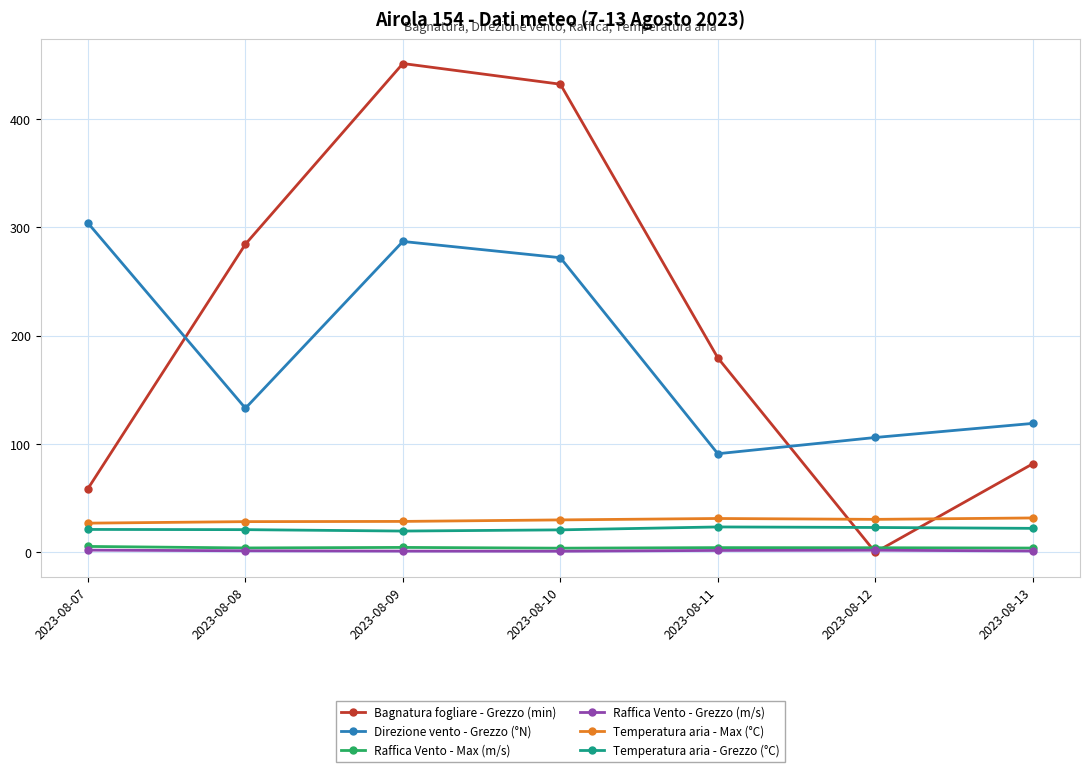

The Bagnatura fogliare - Grezzo (min) series shows 179.5 at 2023-08-11. True or false?

True